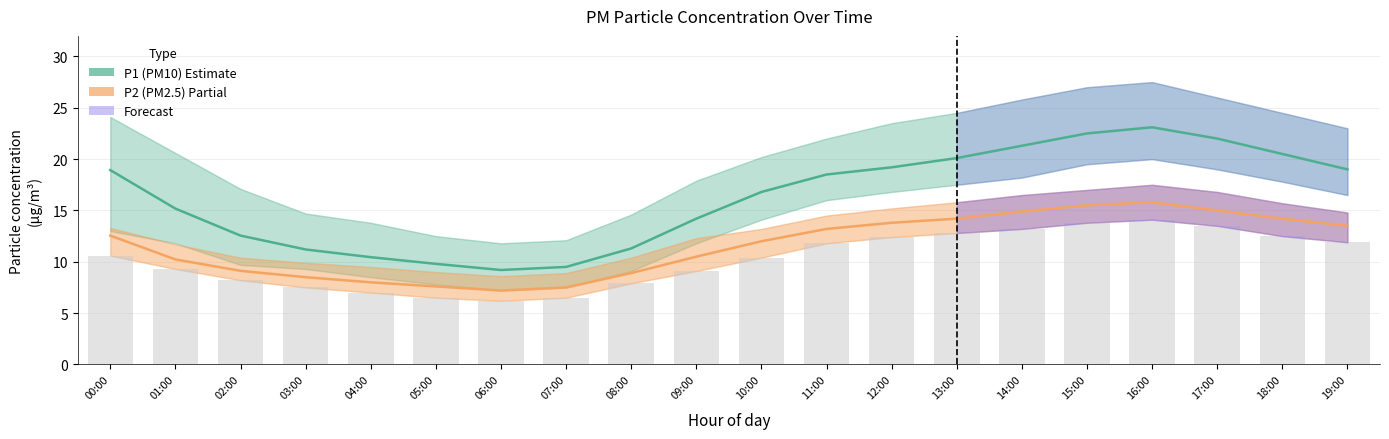

What is the maximum value shown in the chart?

23.1